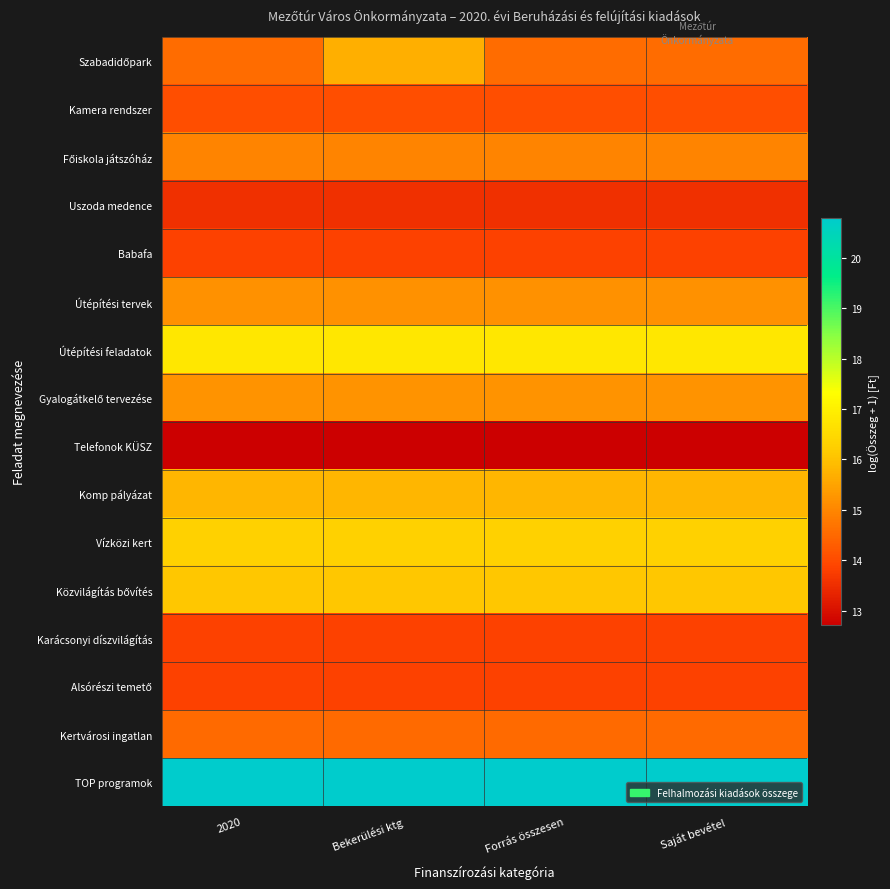

Which has a higher value, 2020 or Bekerülési ktg?

Bekerülési ktg